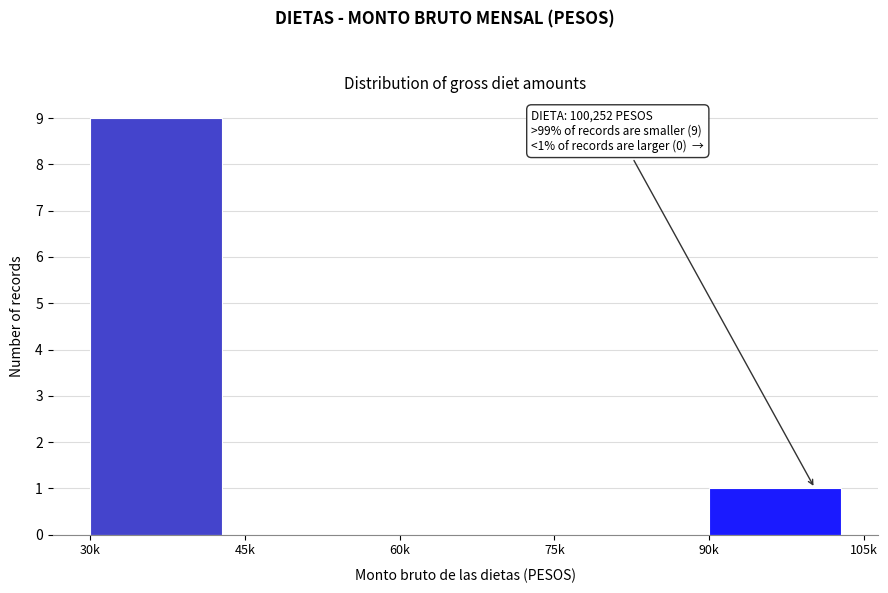

Reading left to right, transcribe all the data shown in this chart.

30k=9	45k=0	60k=0	75k=0	90k=1